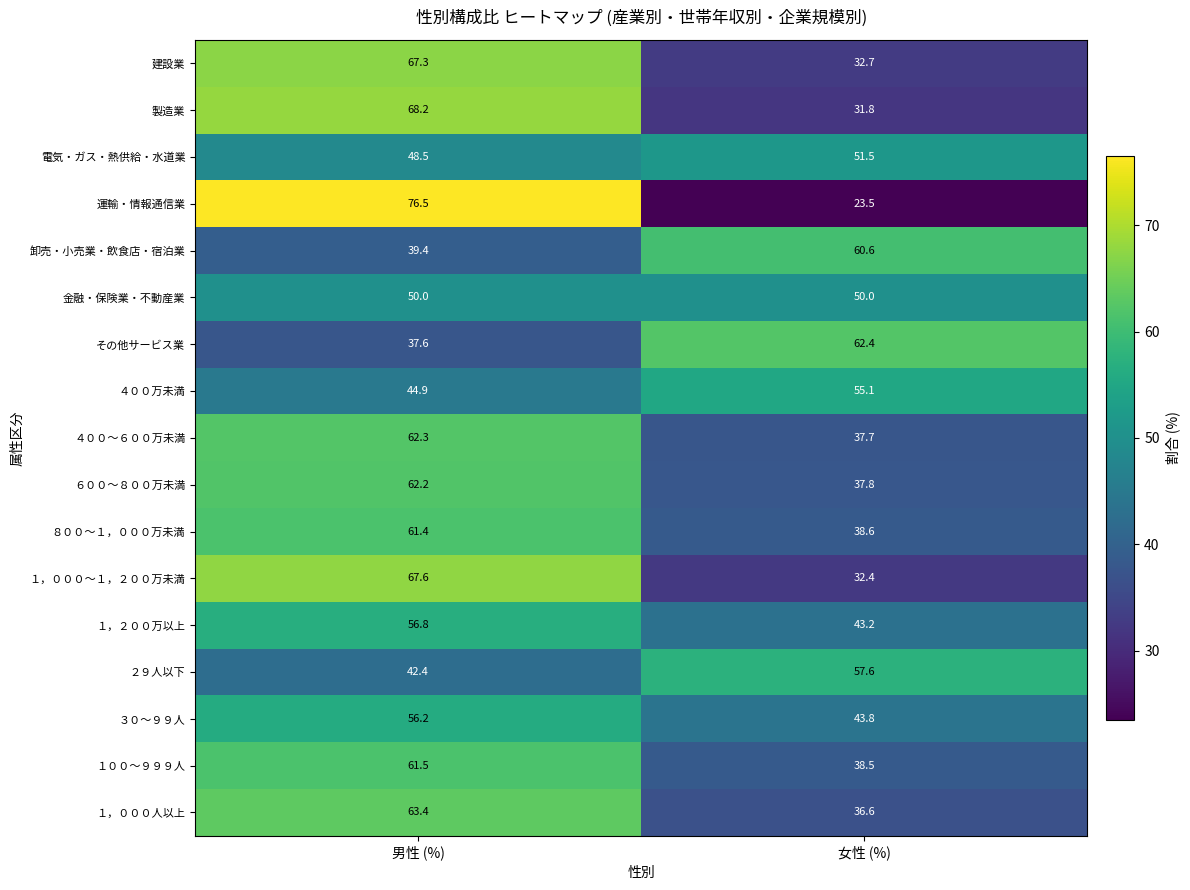

What is the average value of the １００～９９９人 series?

50.0